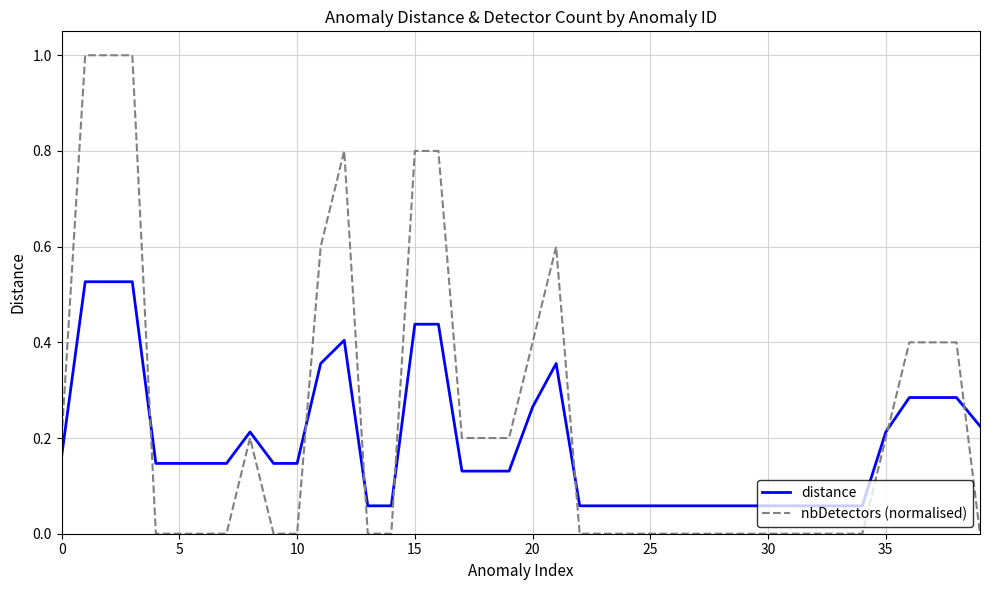

Rank the series by their average value, from lowest to highest.

distance, nbDetectors (normalised)